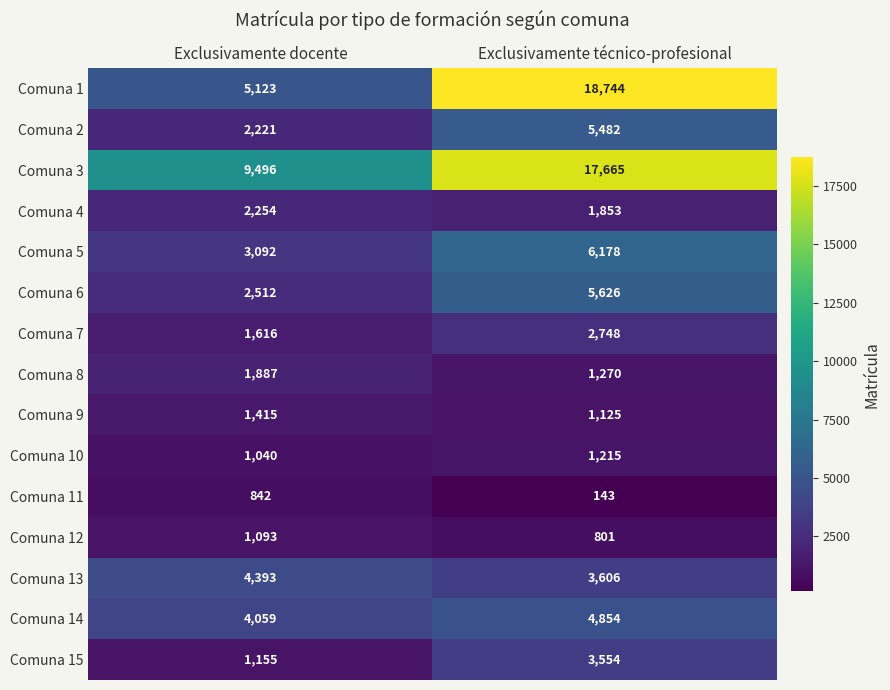

What is the difference between the Comuna 3 values at Exclusivamente docente and Exclusivamente técnico-profesional?

8169